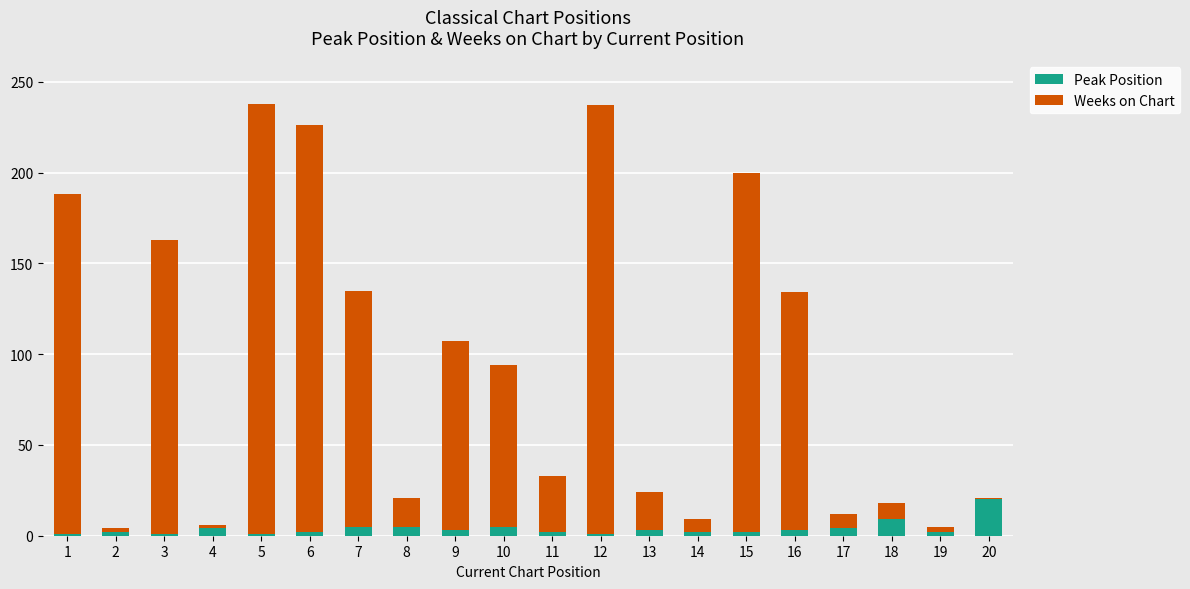

True or false: Peak Position has a value of 2 at 11.

True